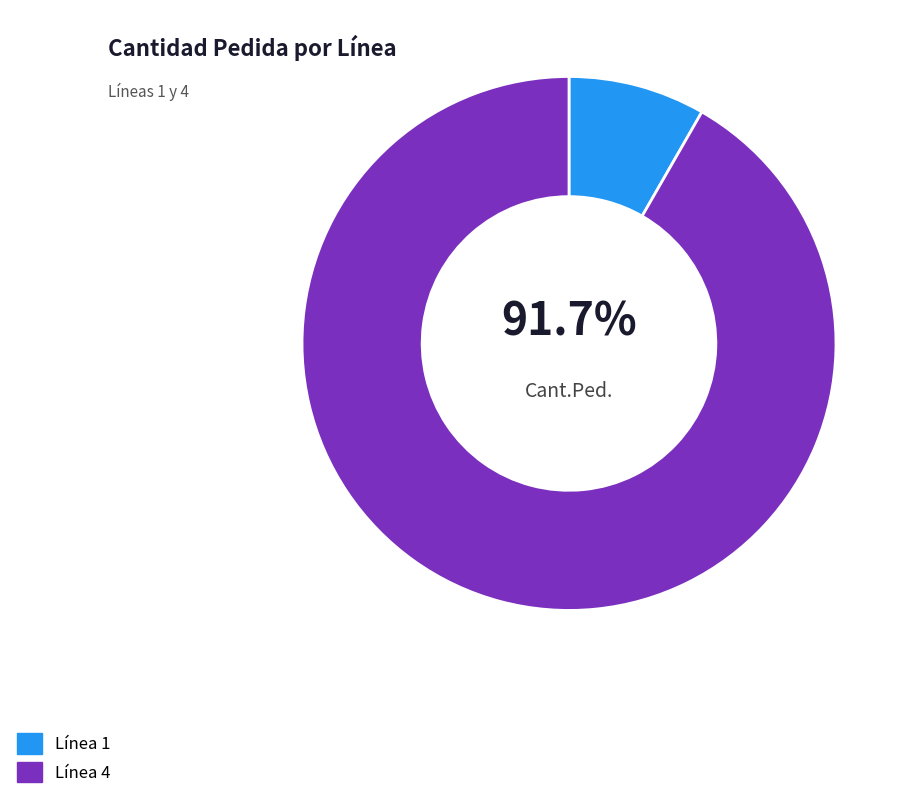

What percentage is the 1 slice, to the nearest percent?

8%